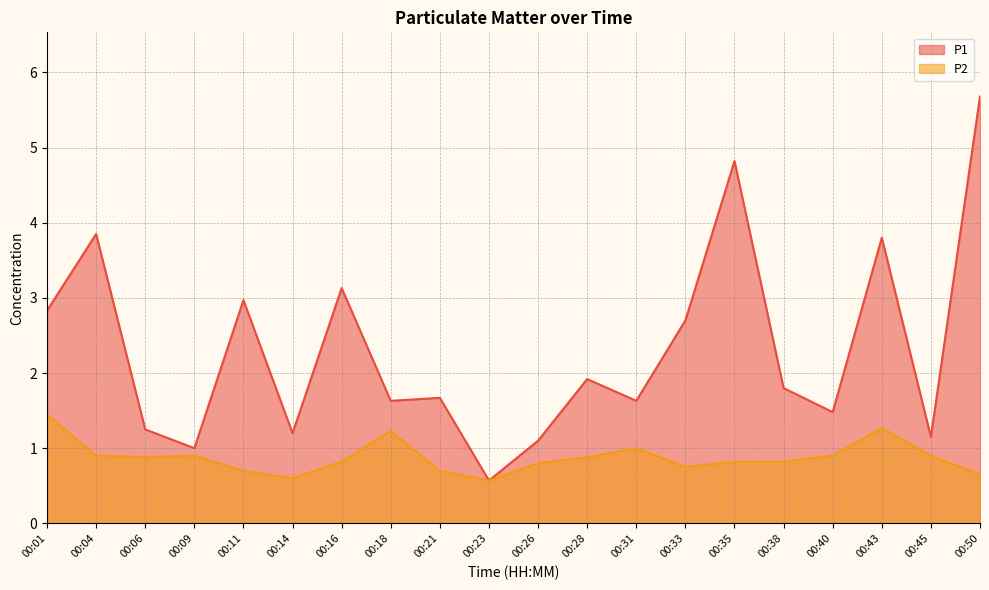

What are all the series names shown in the legend?

P1, P2